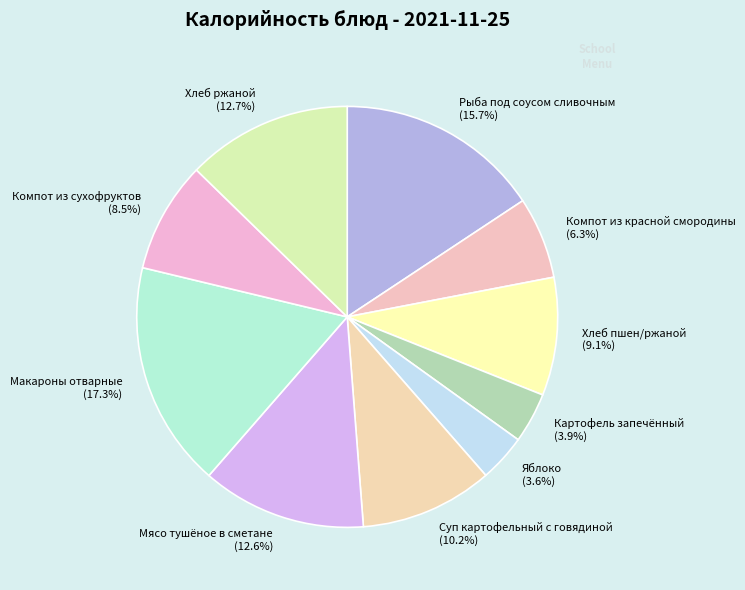

To the nearest percent, what is the difference between the Яблоко and Мясо тушёное в сметане slice percentages?

9%